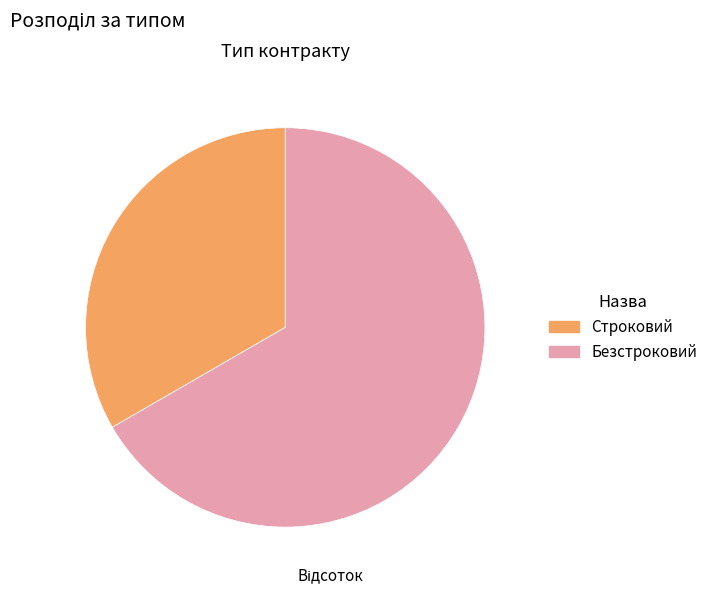

How many slices are in this pie chart?

2